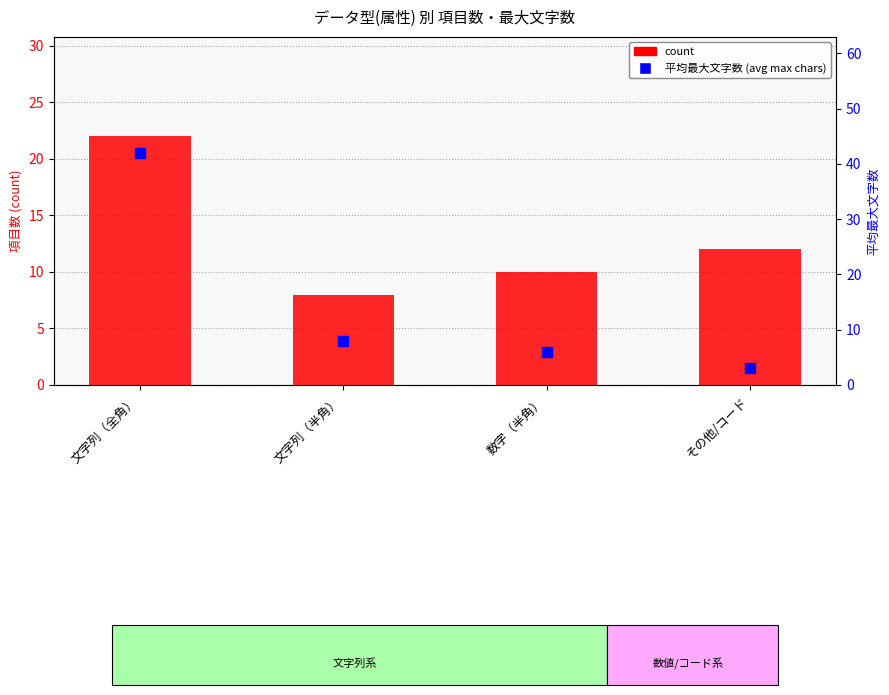

What is the total value across all series at 数字（半角）?

16